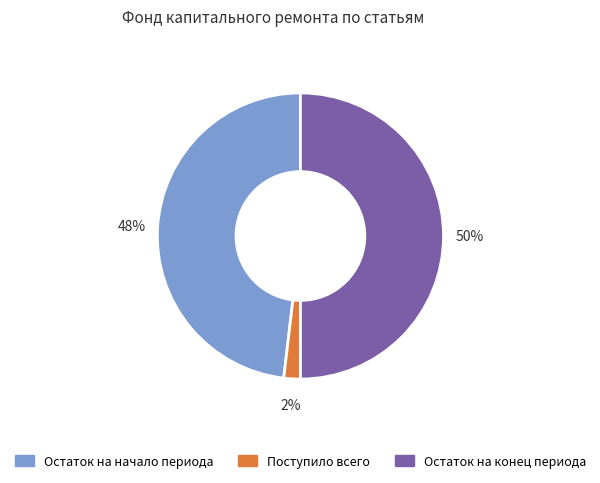

Count the number of slices in the pie.

3